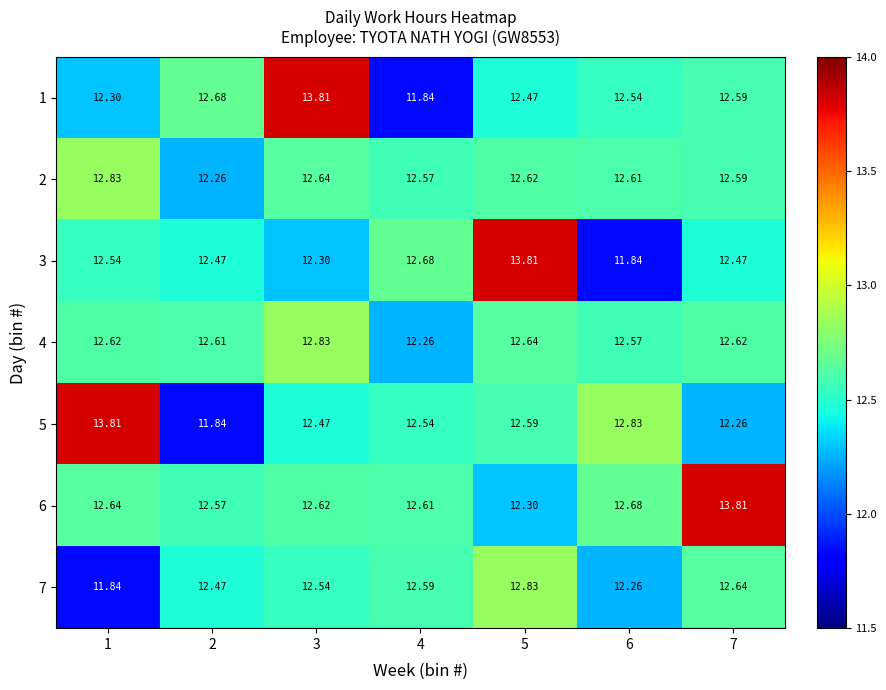

Is the value of 5 at 7 greater than the value of 4 at 7?

No